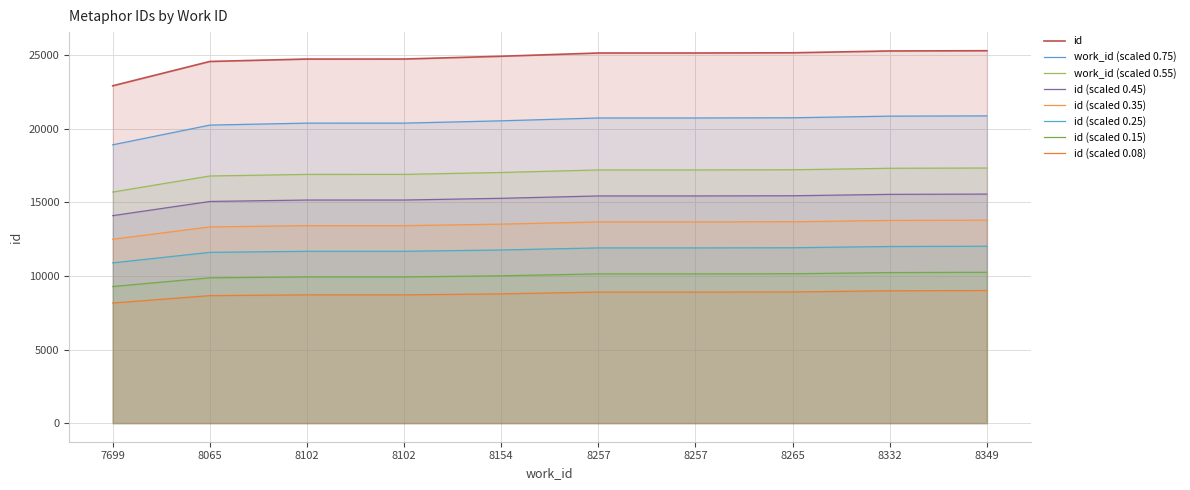

What is the sum of all values?

247920